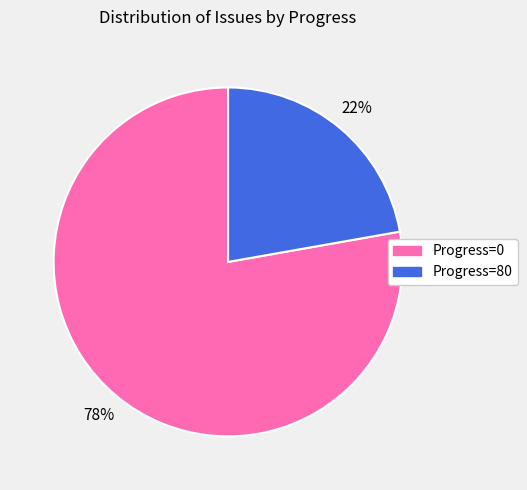

To the nearest percent, what is the average slice percentage?

50%